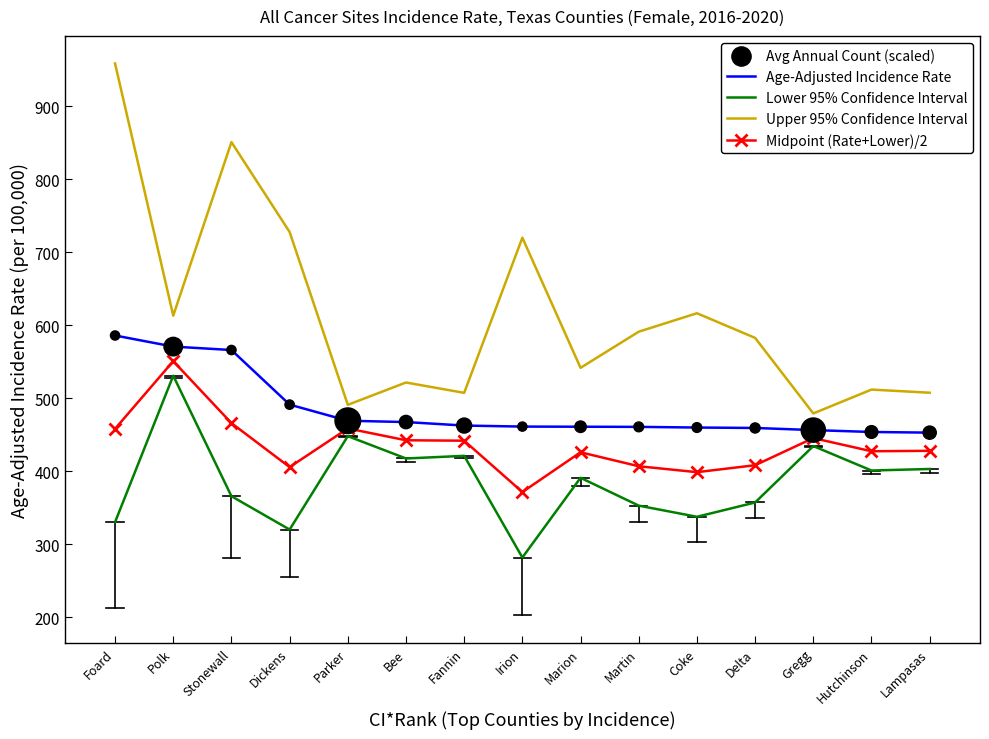

Between Dickens and Parker, which series saw the biggest shift?

Upper 95% Confidence Interval